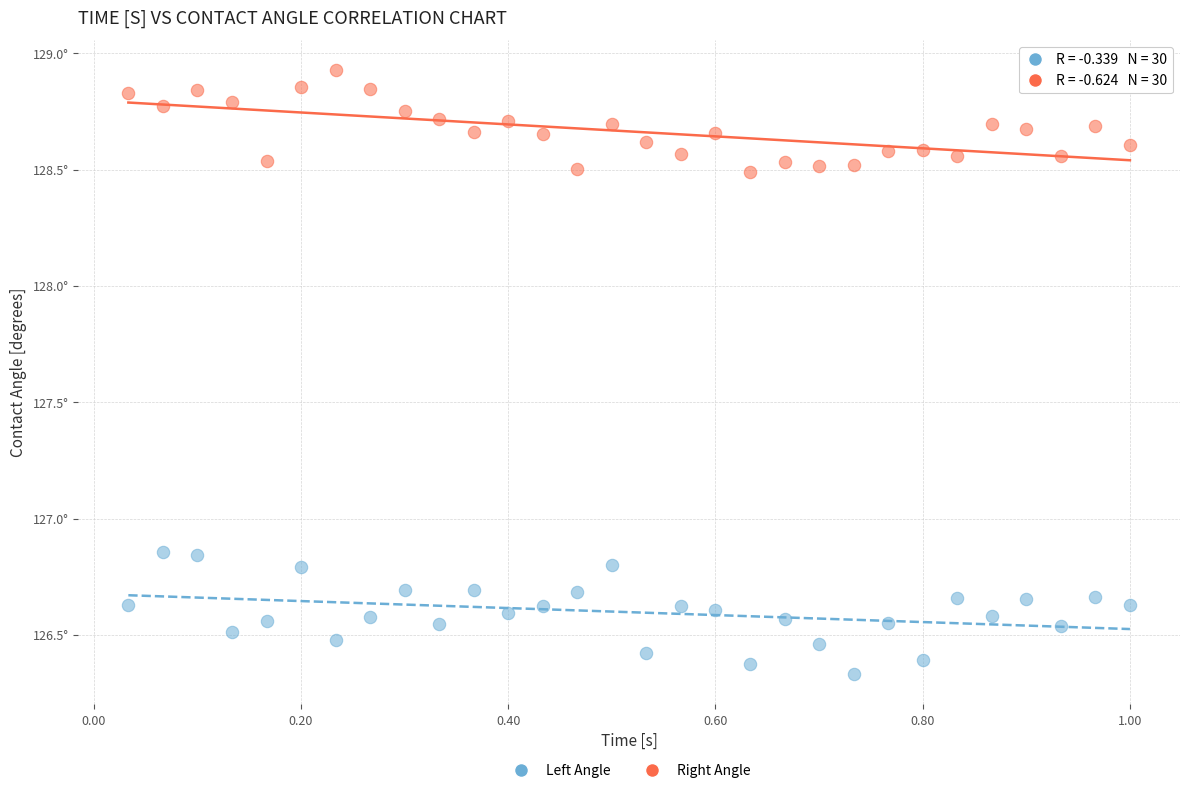

What are all the series names shown in the legend?

Left Angle, Right Angle